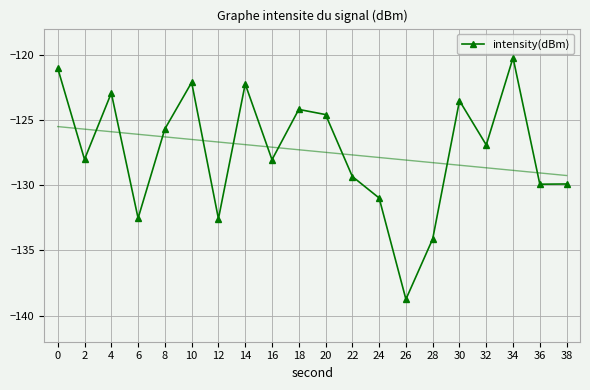

What is the difference between the values at 4 and 16?

5.1